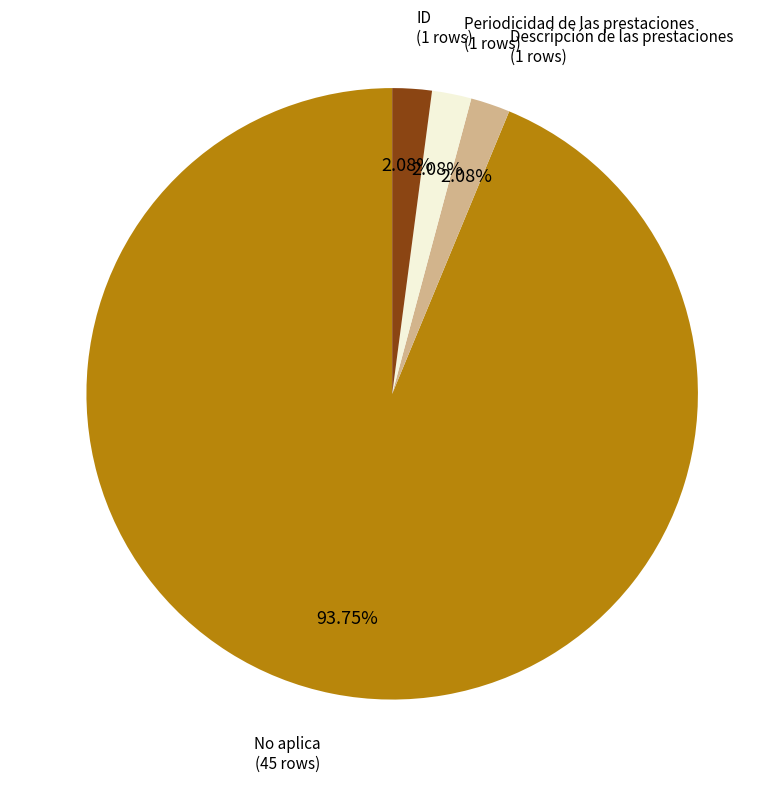

Is there any slice that represents more than half of the pie?

Yes